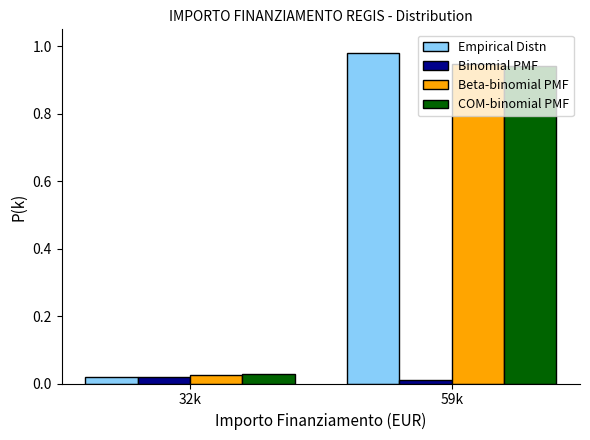

Is the value of COM-binomial PMF at 59k greater than the value of Empirical Distn at 59k?

No